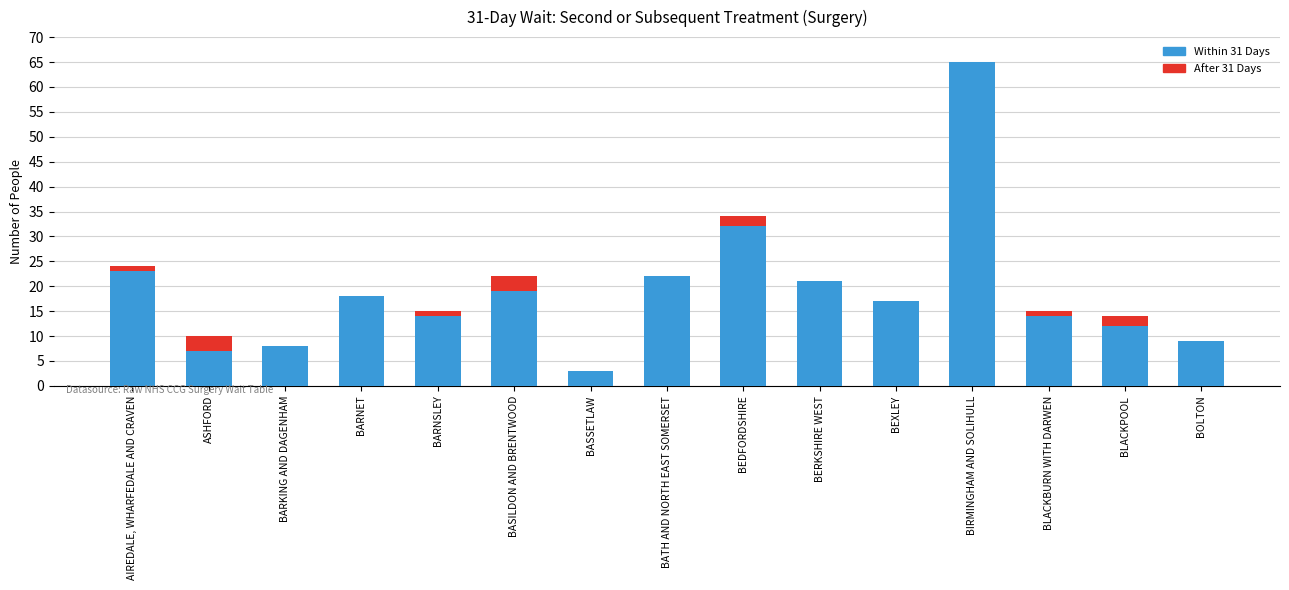

The value of Within 31 Days at BASILDON AND BRENTWOOD is 11. True or false?

False